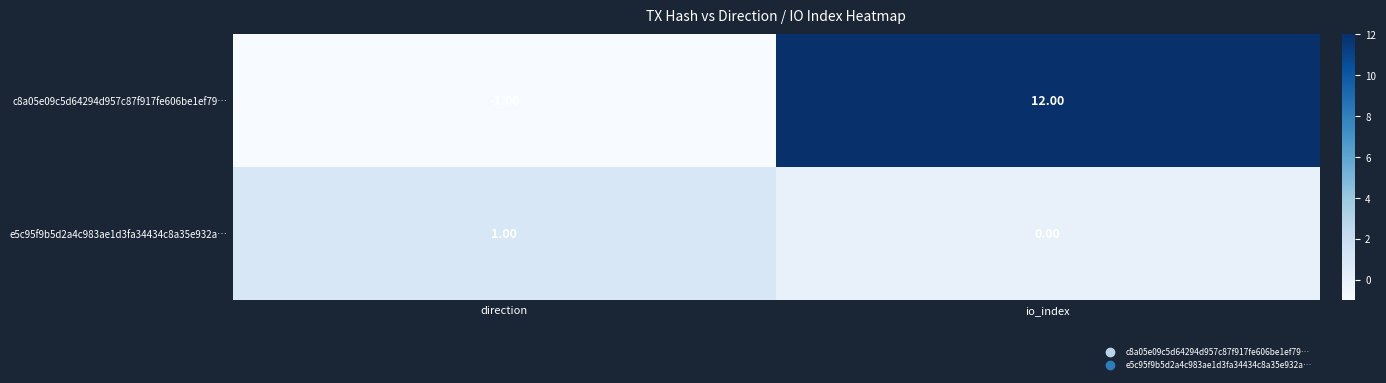

At which category does the chart reach its minimum across all series?

direction